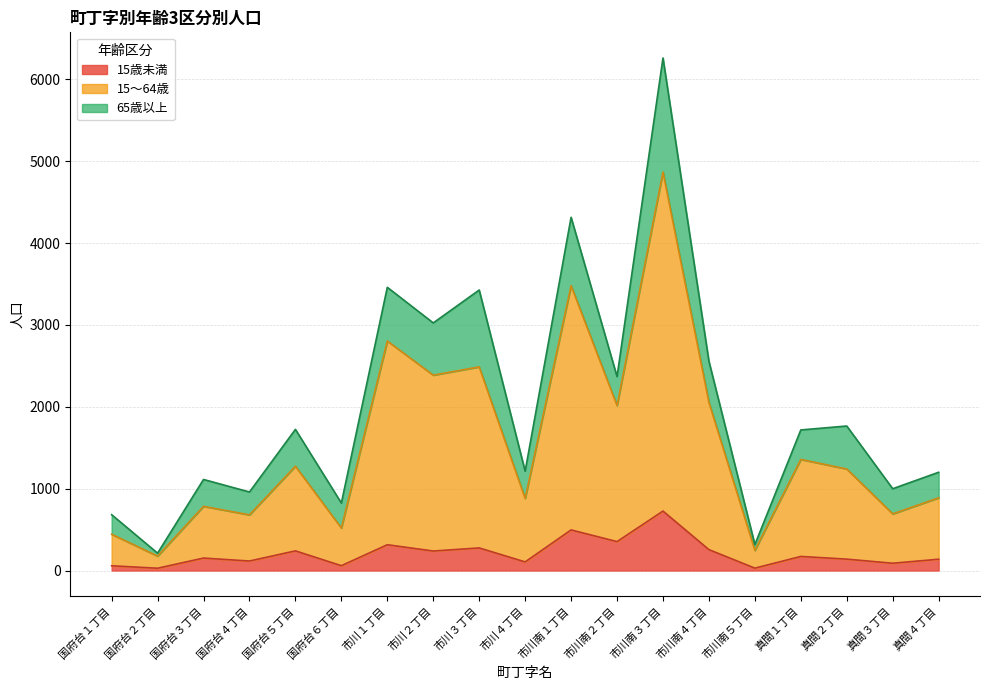

How many lines are shown in the chart?

3